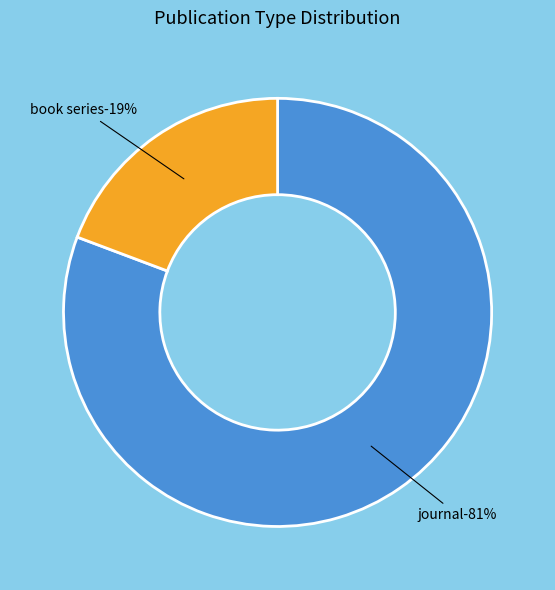

True or false: book series accounts for 33% of the total.

False